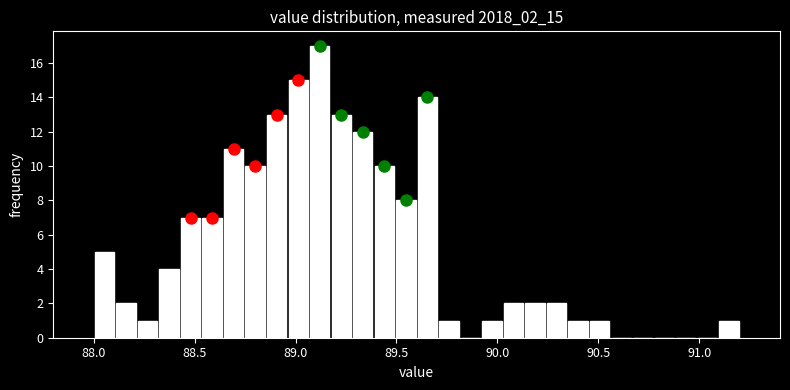

Around what value on the x-axis is the tallest bar? Give the approximate position of its centre, as read against the axis.

89.10